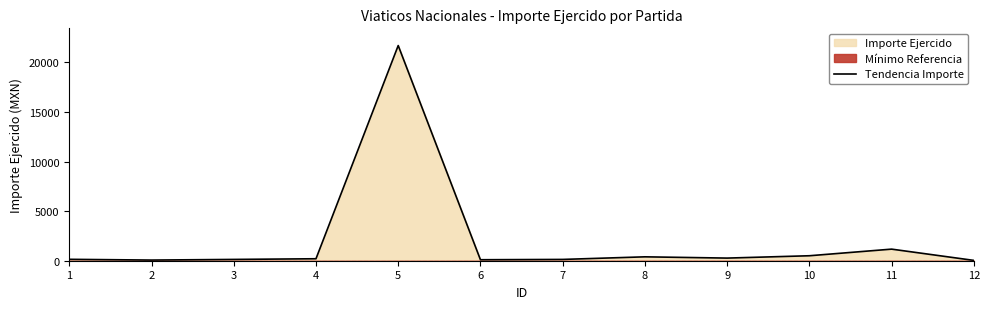

Count the number of categories in the chart.

12